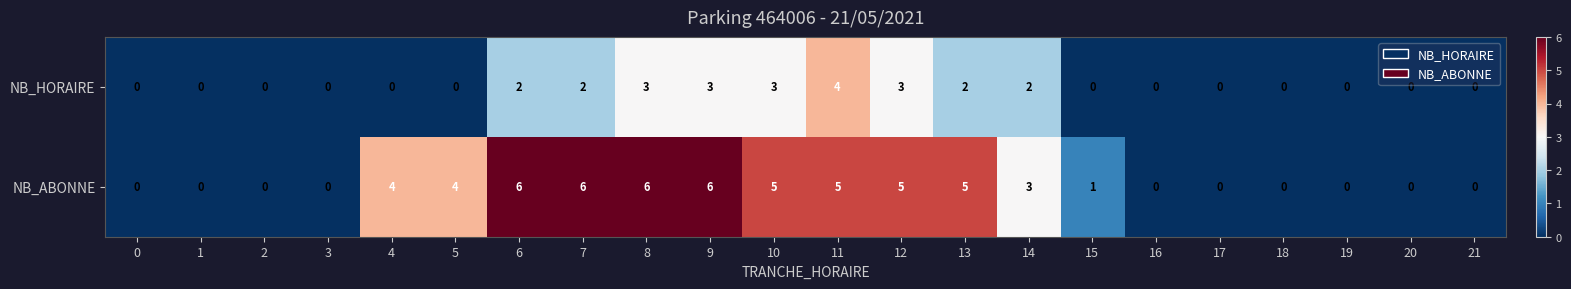

How many values in NB_HORAIRE are above zero?

9